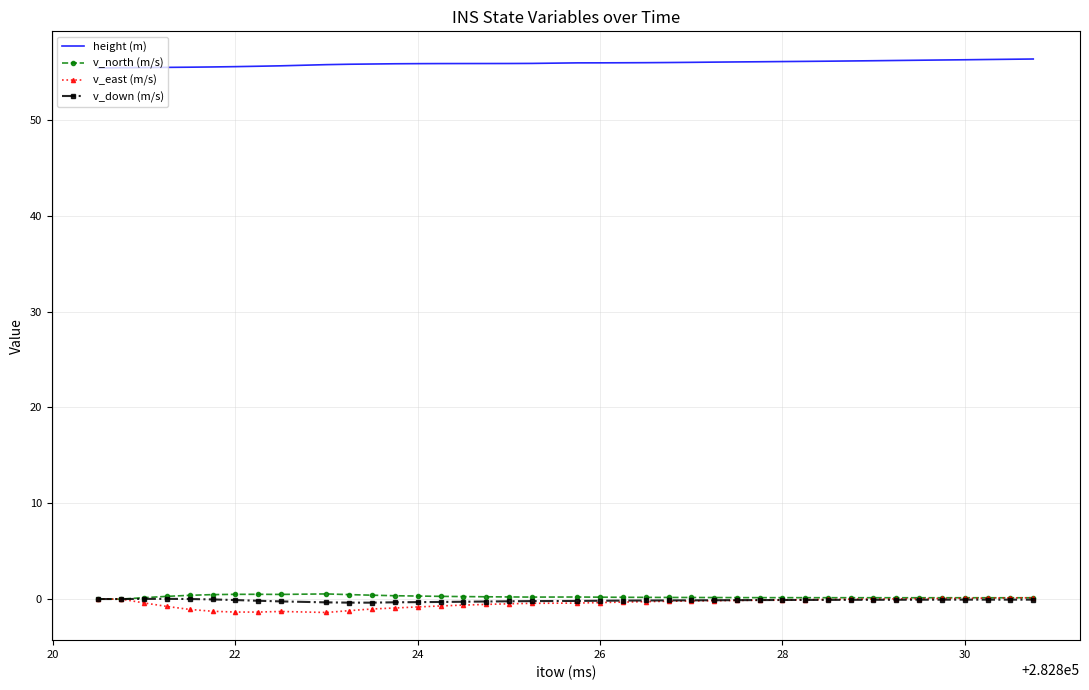

What is the minimum value shown in the chart?

-1.4